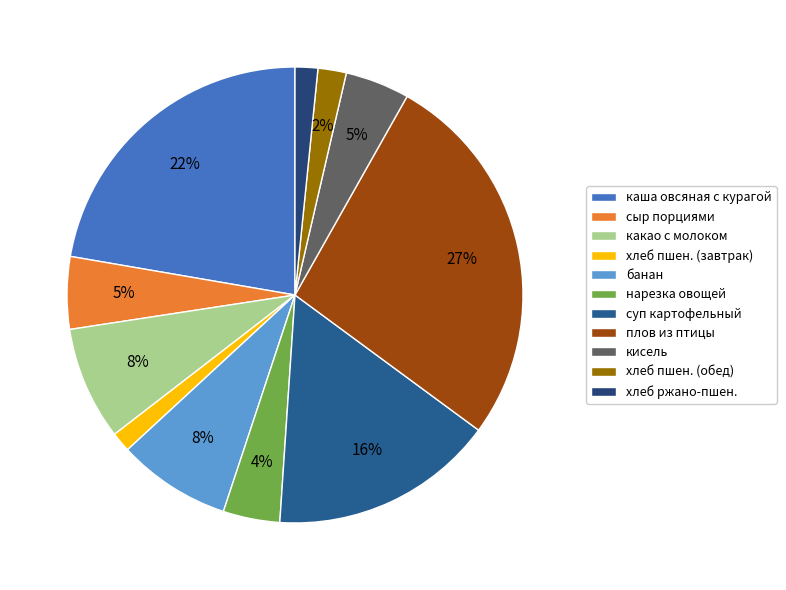

How many segments does this pie chart have?

11